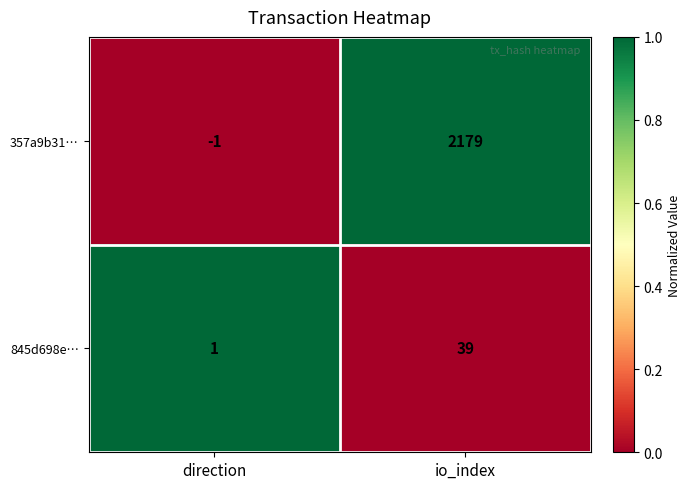

Reading right to left, list all the values displayed in this chart.

357a9b31…: 2179	-1
845d698e…: 39	1